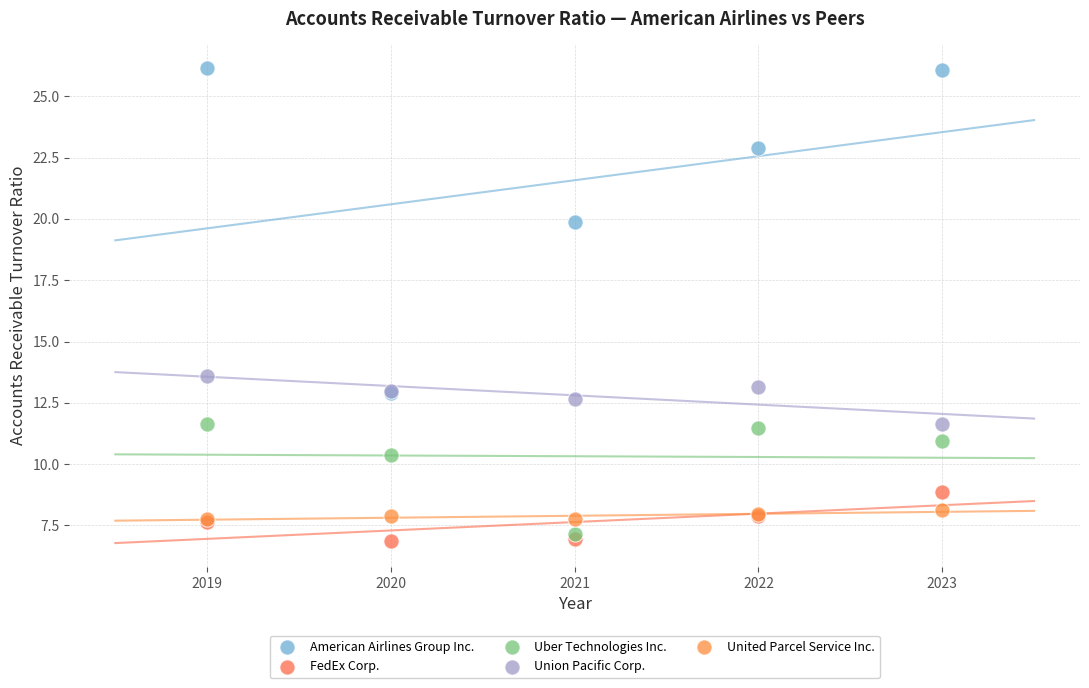

Across all series, what Y value is closest to 16?

13.6